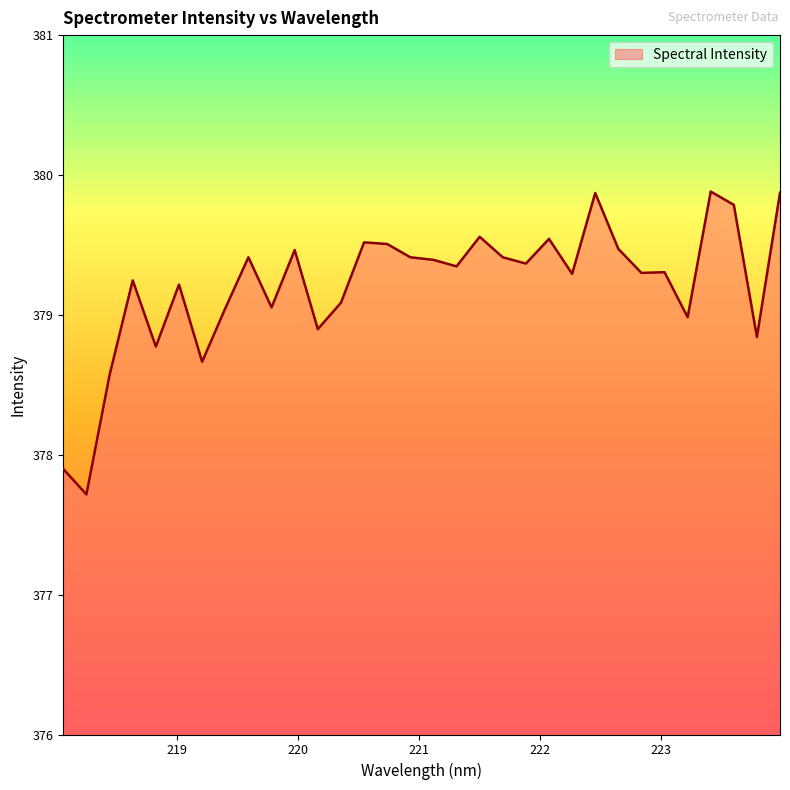

What is the difference between the maximum and minimum values?

2.2